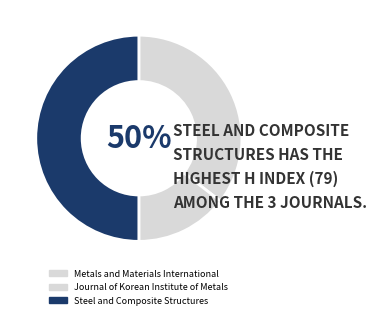

To the nearest percent, what percentage of the pie is Journal of Korean Institute of Metals?

15%